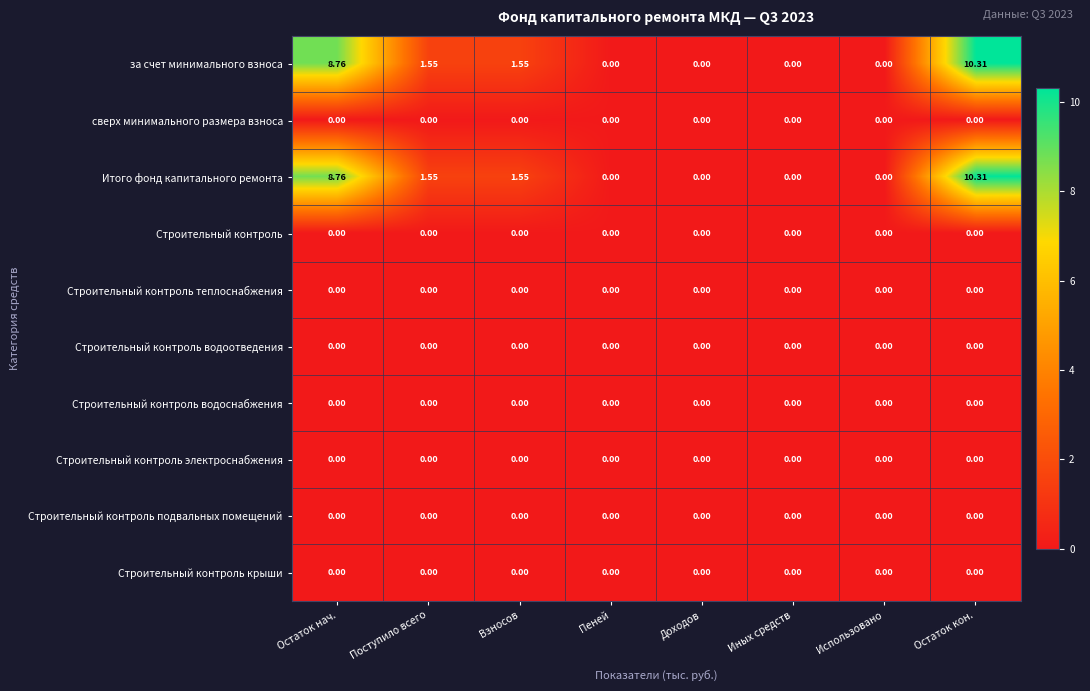

At how many categories does at least one series exceed 4?

2